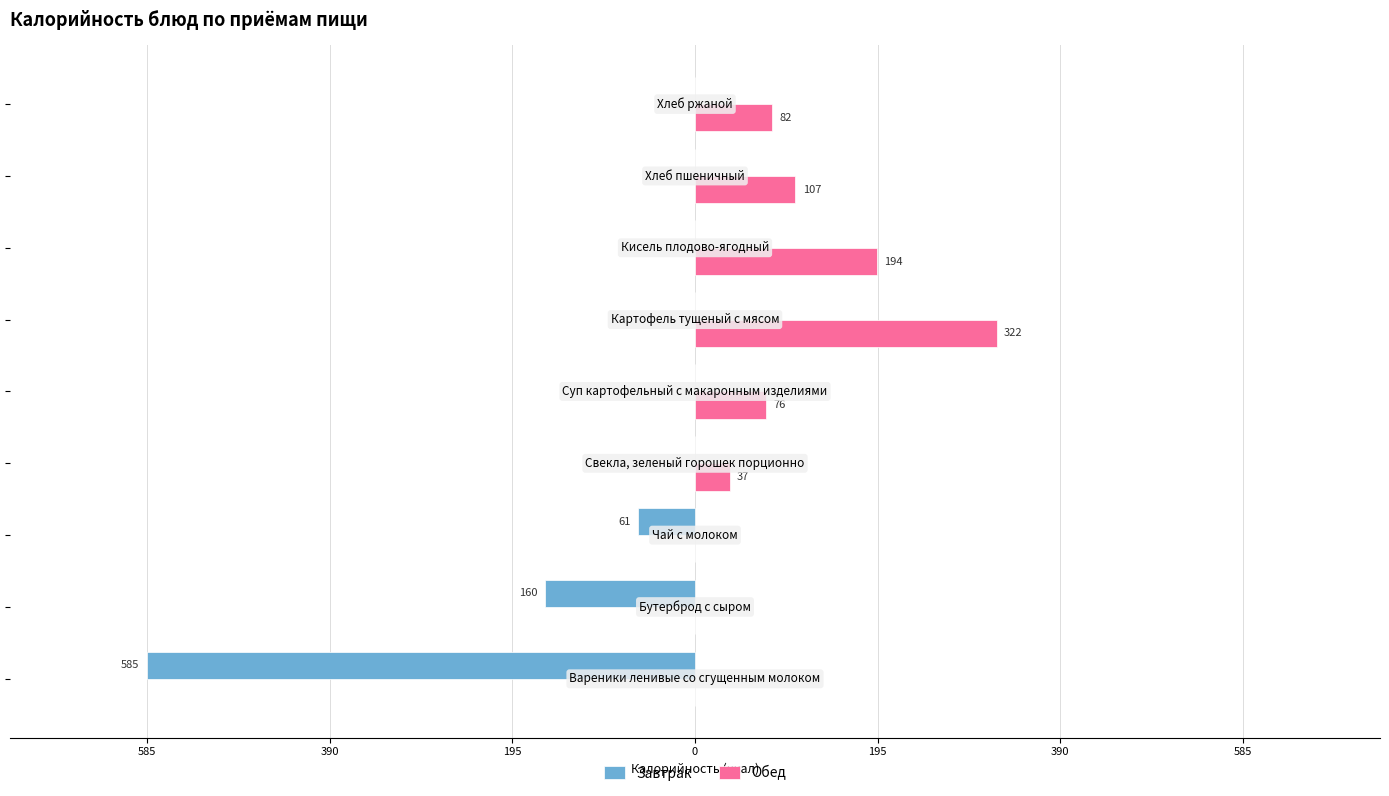

What are all the series names shown in the legend?

Завтрак, Обед